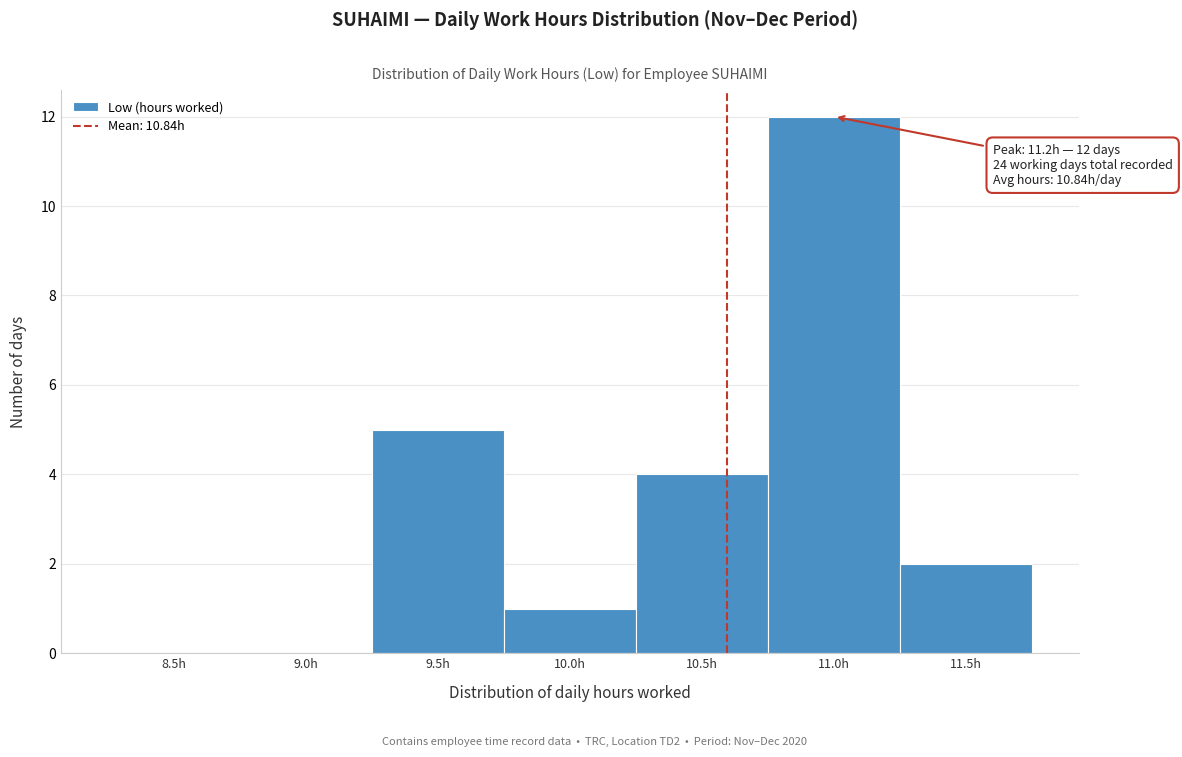

Reading left to right, what are all the values shown in this chart?

8.5h=0	9.0h=0	9.5h=5	10.0h=1	10.5h=4	11.0h=12	11.5h=2